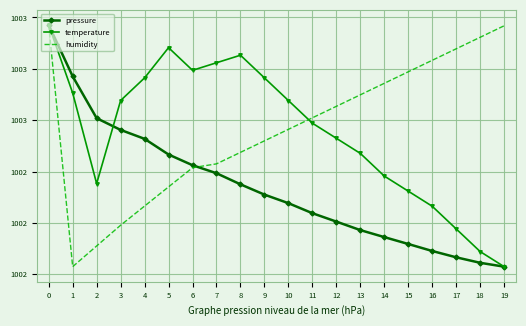

What are all the series names shown in the legend?

pressure, temperature, humidity